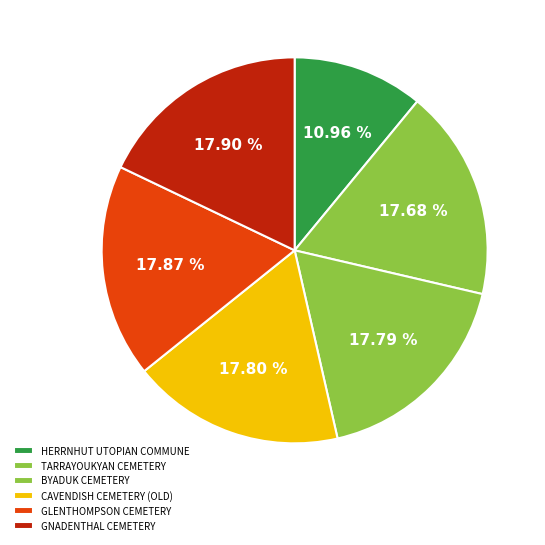

To the nearest percent, what is the combined percentage of HERRNHUT UTOPIAN COMMUNE and CAVENDISH CEMETERY (OLD)?

29%